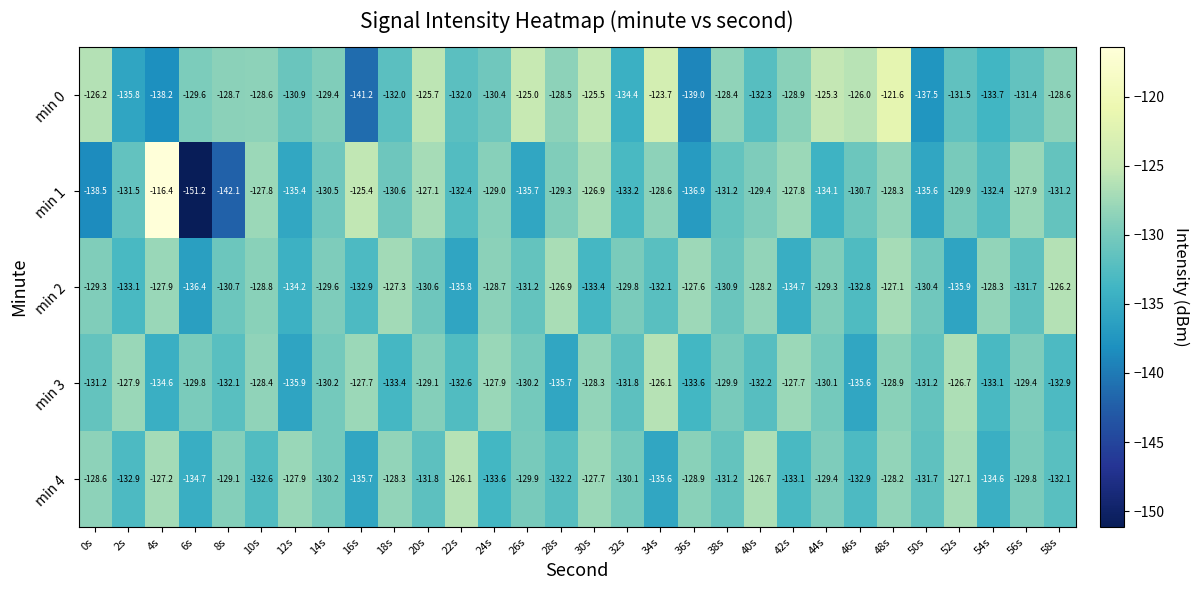

What is the minimum value shown in the chart?

-151.2